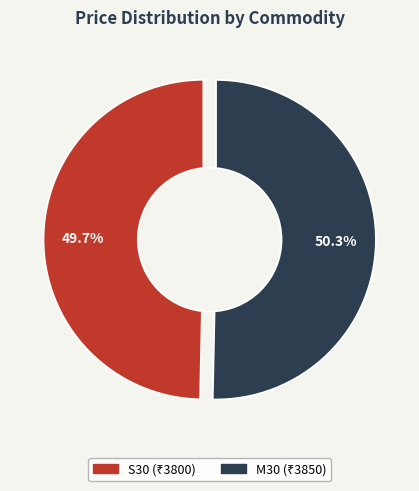

Is S30 the majority of the pie?

No